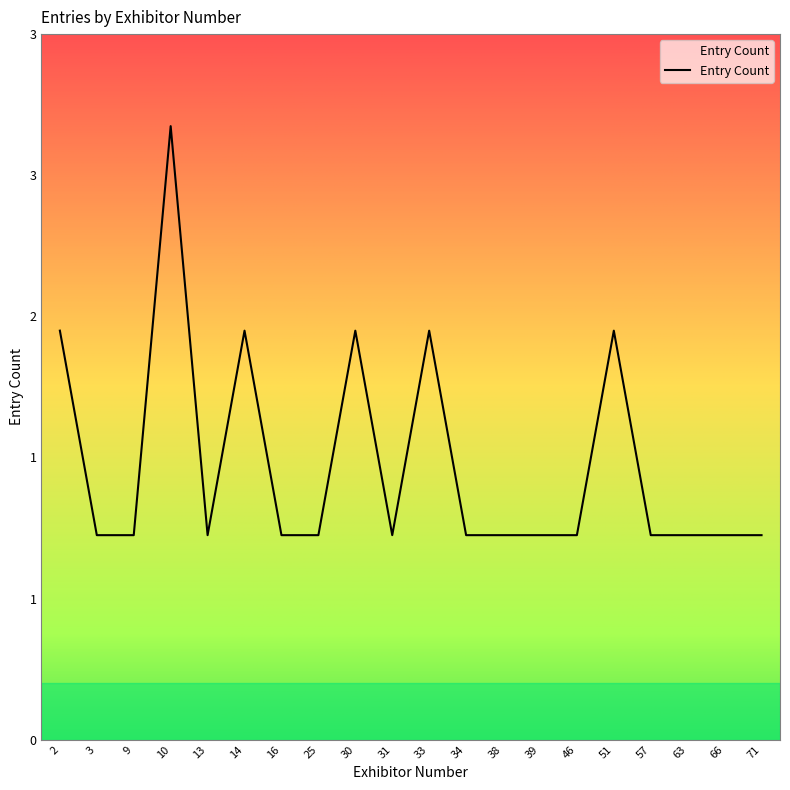

Reading right to left, extract all data points from this chart.

1	1	1	1	2	1	1	1	1	2	1	2	1	1	2	1	3	1	1	2